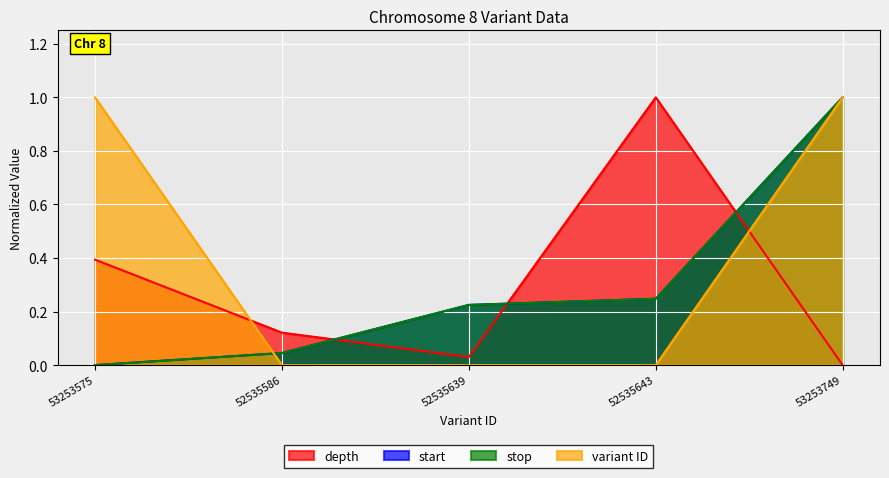

What is the difference between the maximum and minimum values in the variant ID series?

1.0